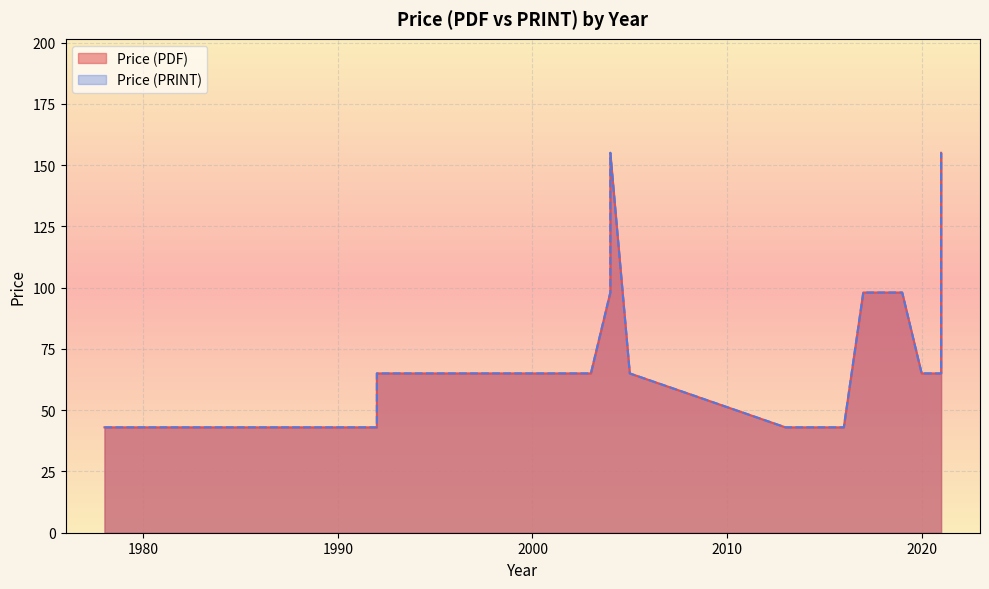

Reading left to right, list all the values displayed in this chart.

Price (PDF): 1978=43	1984=43	1984=43	1984=43	1992=43	1992=65	2003=65	2004=98	2004=132	2004=132	2004=155	2004=155	2005=65	2005=65	2013=43	2016=43	2017=98	2017=98	2018=98	2018=98	2019=98	2020=65	2021=155	2021=65
Price (PRINT): 1978=43	1984=43	1984=43	1984=43	1992=43	1992=65	2003=65	2004=98	2004=132	2004=132	2004=155	2004=155	2005=65	2005=65	2013=43	2016=43	2017=98	2017=98	2018=98	2018=98	2019=98	2020=65	2021=155	2021=65